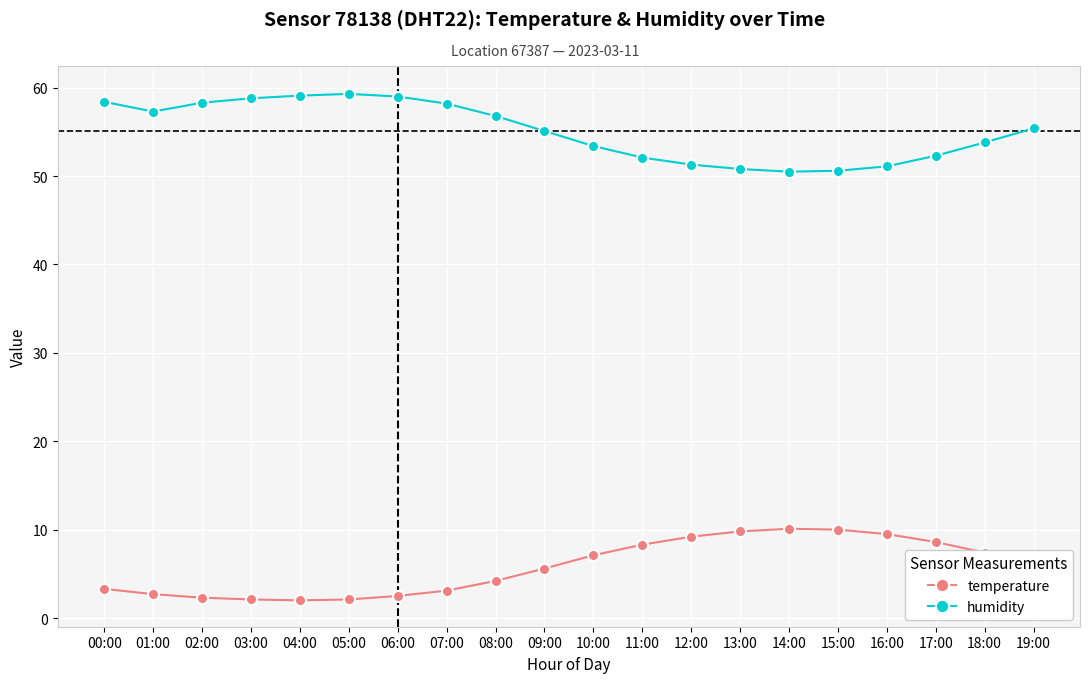

What is the difference between the highest and lowest values at 19:00?

49.2